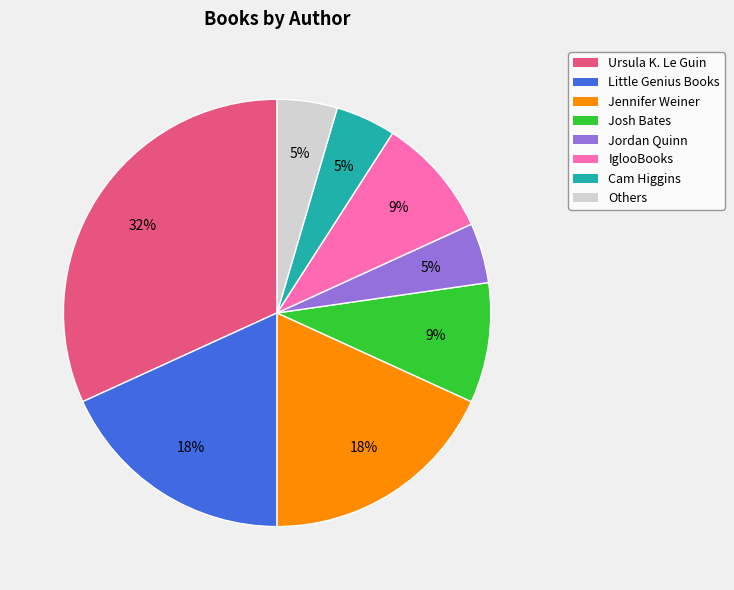

How many slices are in this pie chart?

8